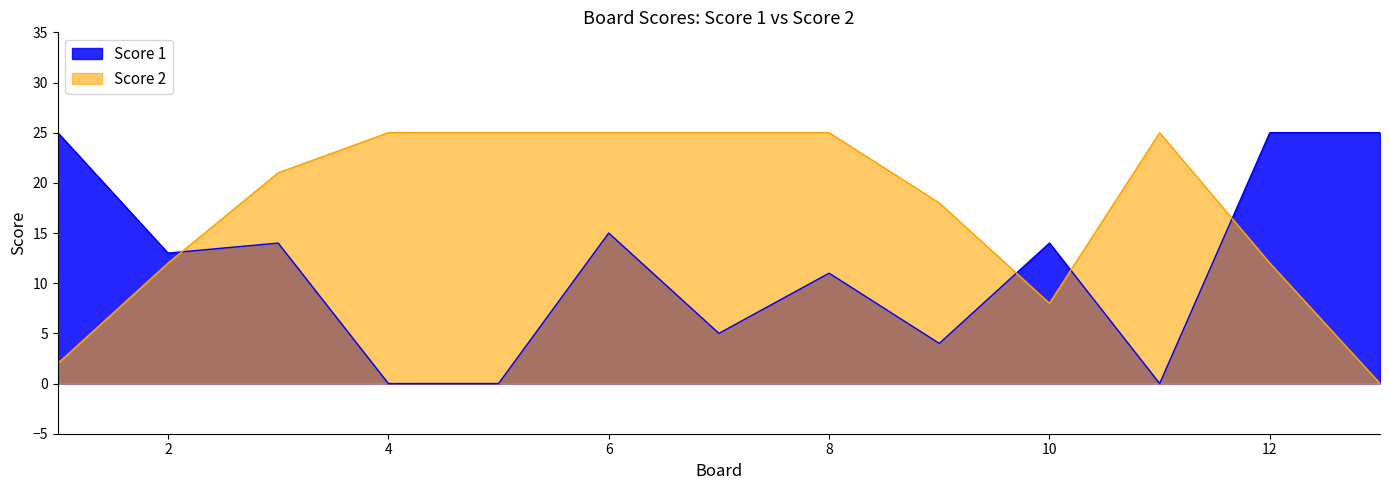

What is the value of the Score 2 point at the 9th from the left?

18